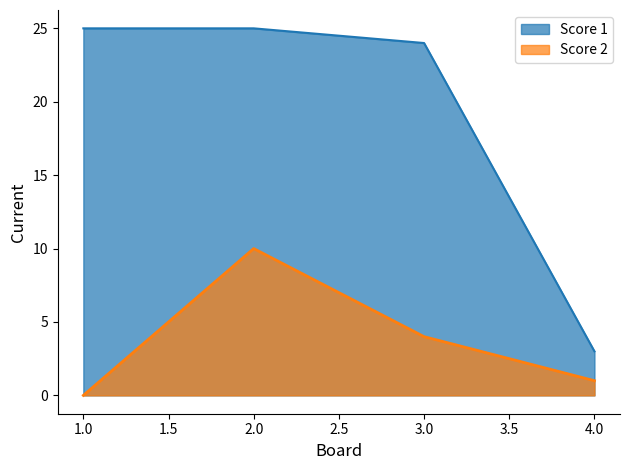

What is the sum of the Score 2 values at 4.0 and 1.0?

1